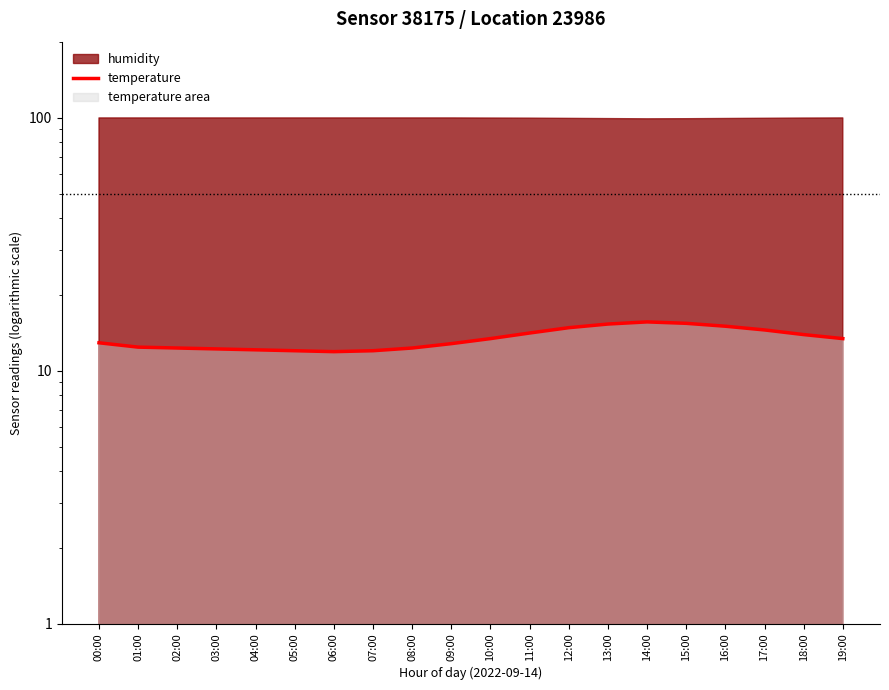

The chart shows a value of 21.8 at 02:00. True or false?

False